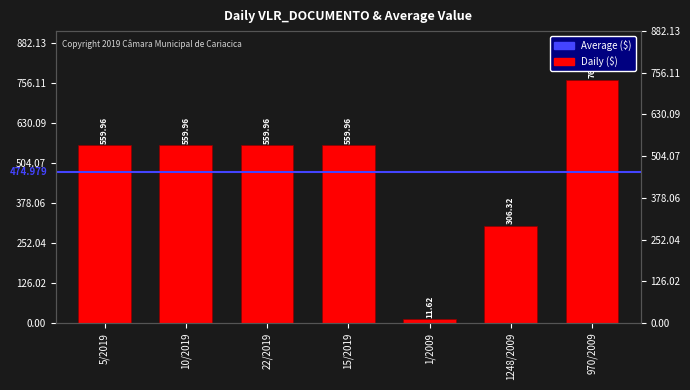

What is the smallest value displayed?

11.6